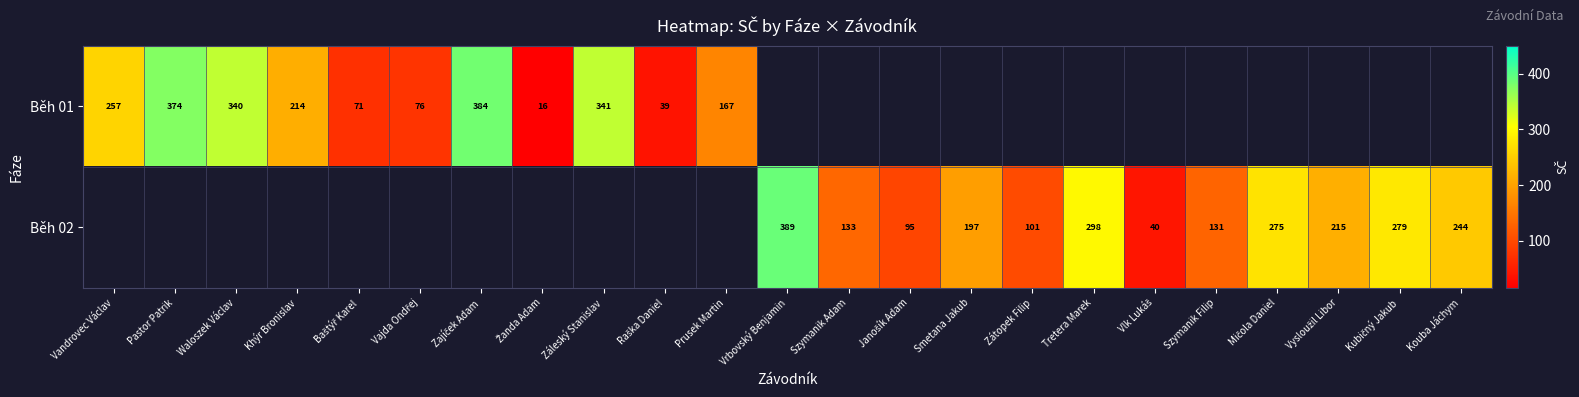

How many series are shown in this chart?

2